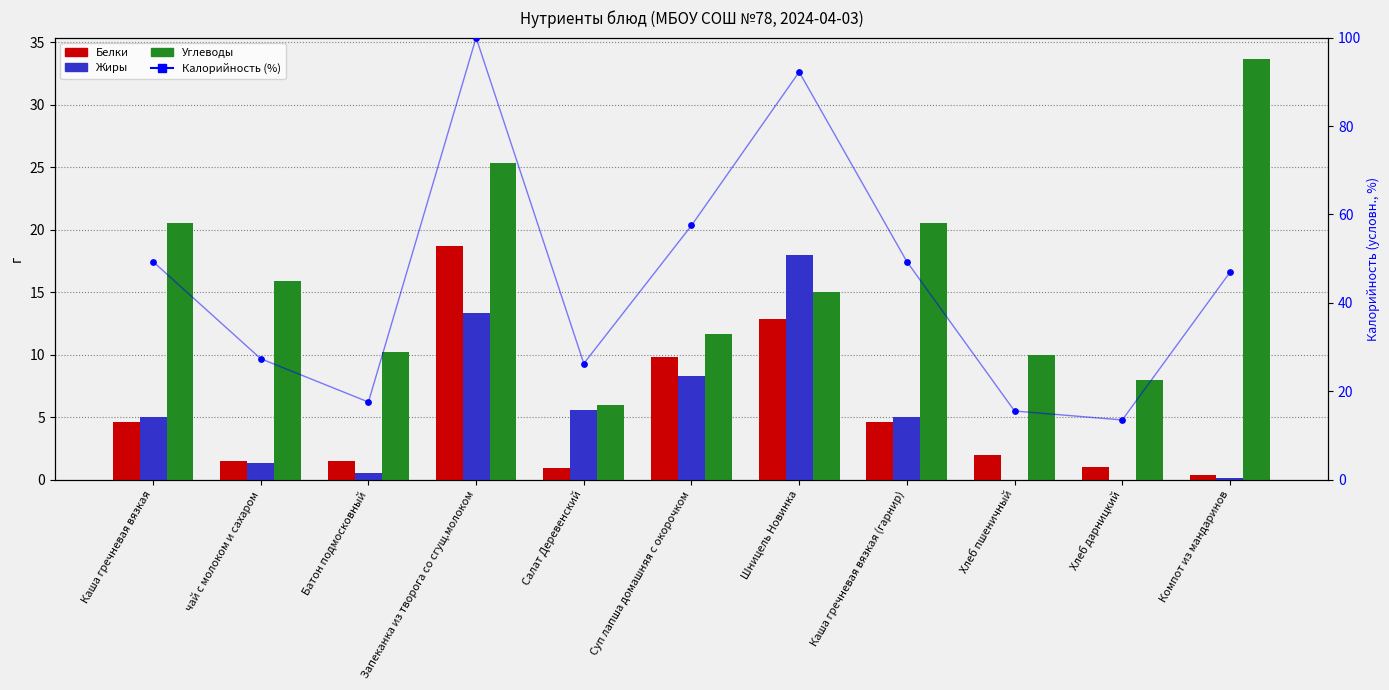

Which series reaches the maximum Y coordinate?

Калорийность (%)